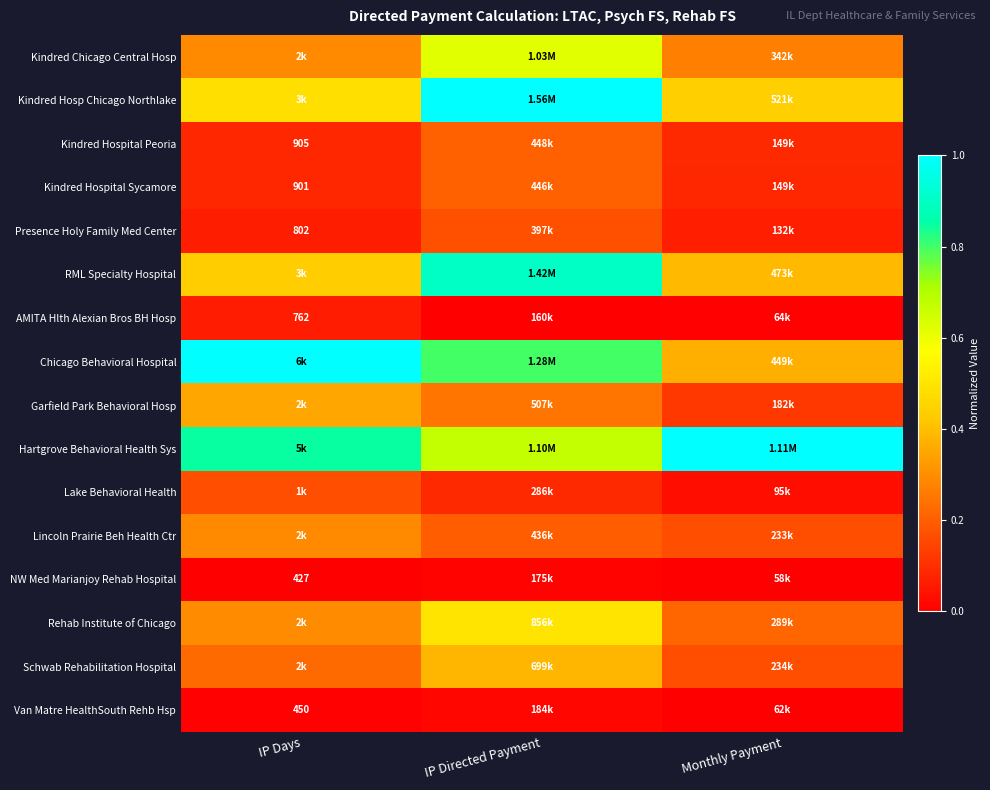

At which category does the chart reach its peak across all series?

IP Directed Payment